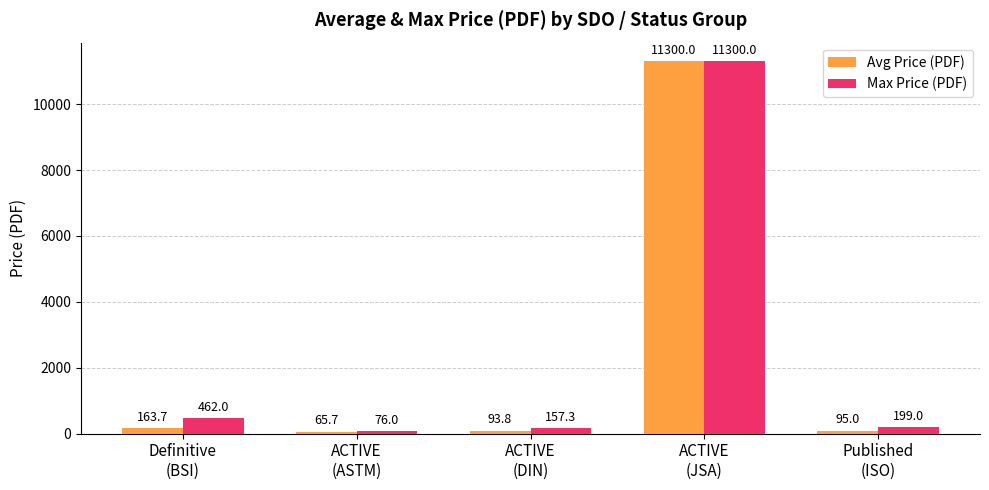

List the series in order of their overall mean, lowest first.

Avg Price (PDF), Max Price (PDF)